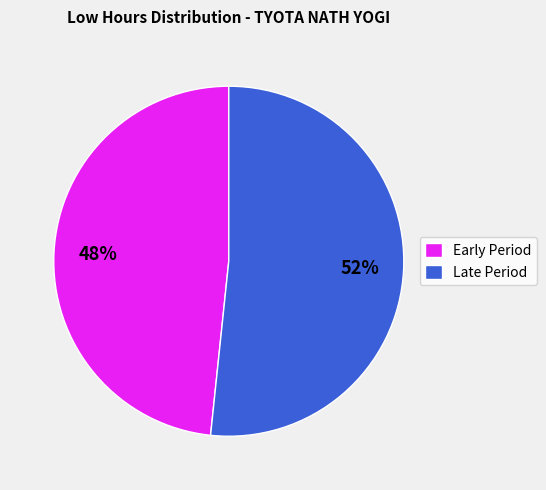

Count the number of slices in the pie.

2